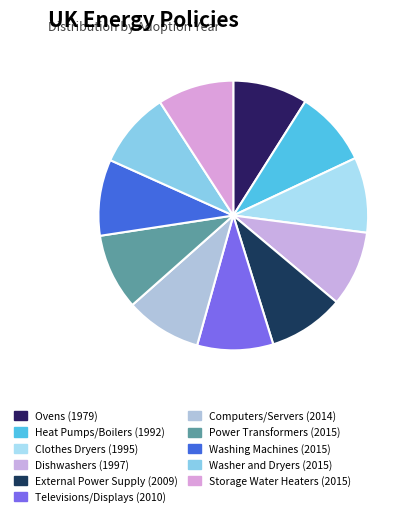

Does any single category account for the majority?

No